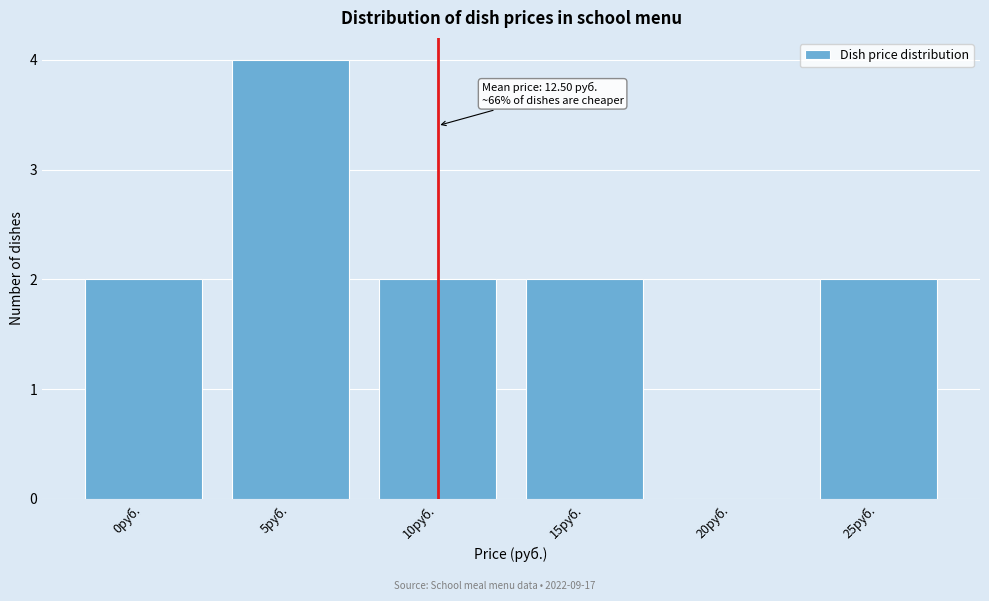

Reading left to right, what are all the values shown in this chart?

0руб.=2	5руб.=4	10руб.=2	15руб.=2	20руб.=0	25руб.=2